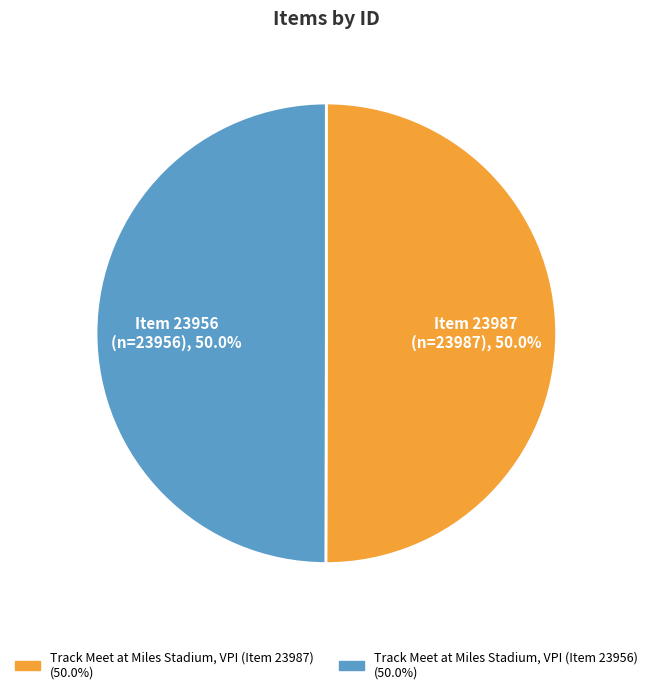

Is the sum of Track Meet at Miles Stadium, VPI (Item 23987) and Track Meet at Miles Stadium, VPI (Item 23956) greater than half?

Yes